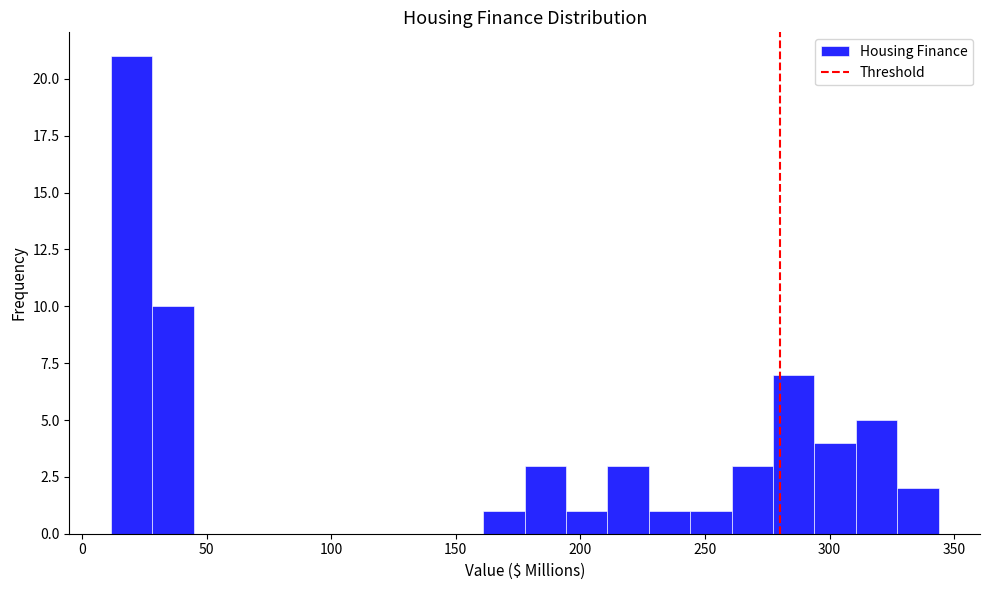

Read against the x-axis, roughly where is the centre of the tallest bar?

20